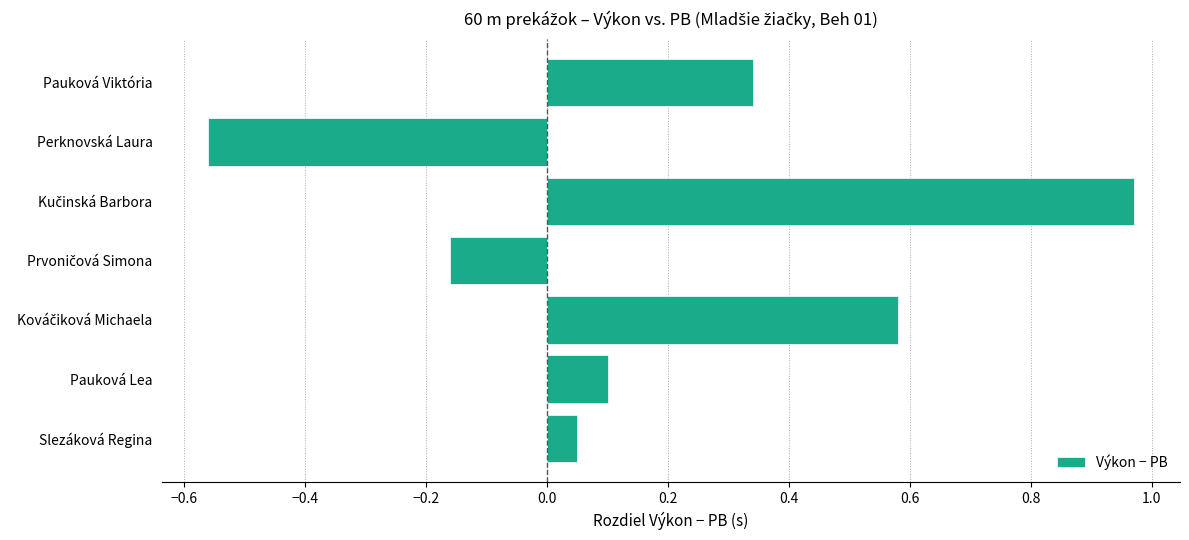

At which category does the chart reach its minimum across all series?

Perknovská Laura